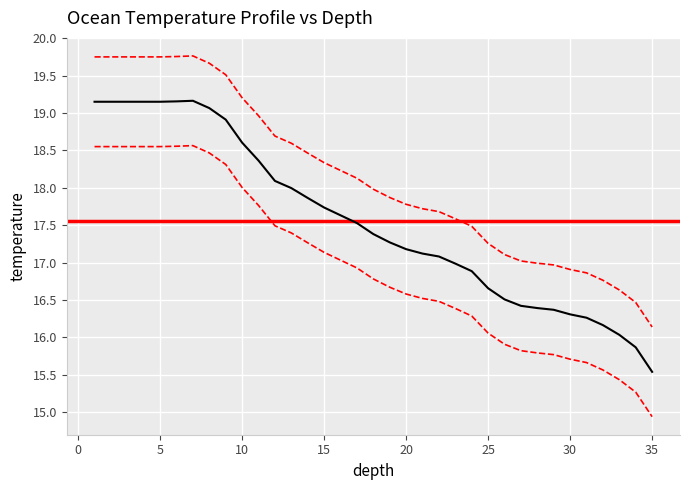

True or false: temperature and depth intersect in this chart.

False